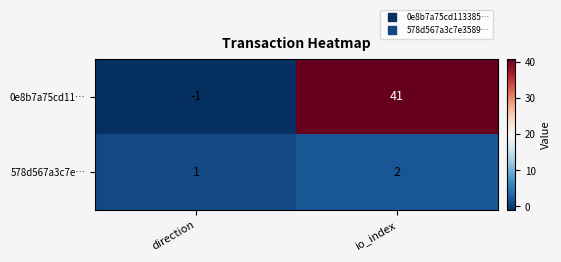

Where is 0e8b7a75cd11… nearest to the value 20?

direction